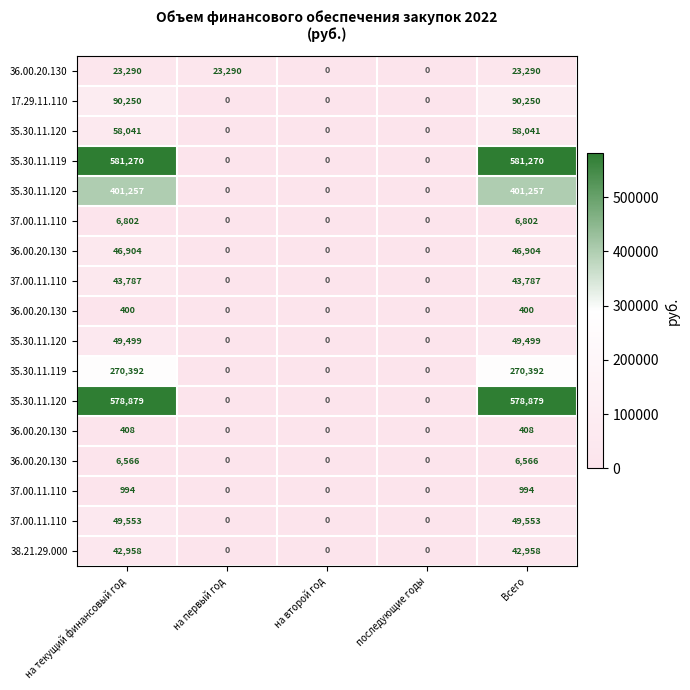

Count the number of data series in this chart.

17